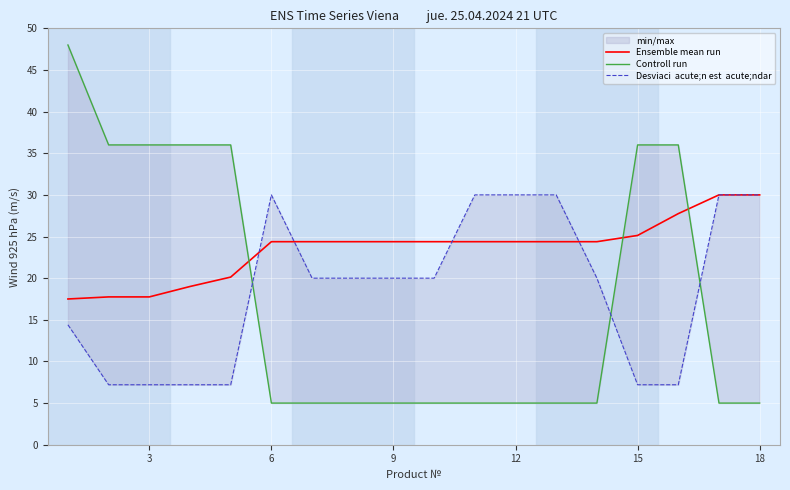

Is the value of Controll run at 12 greater than the value of Desviaci  acute;n est  acute;ndar at 15?

Yes